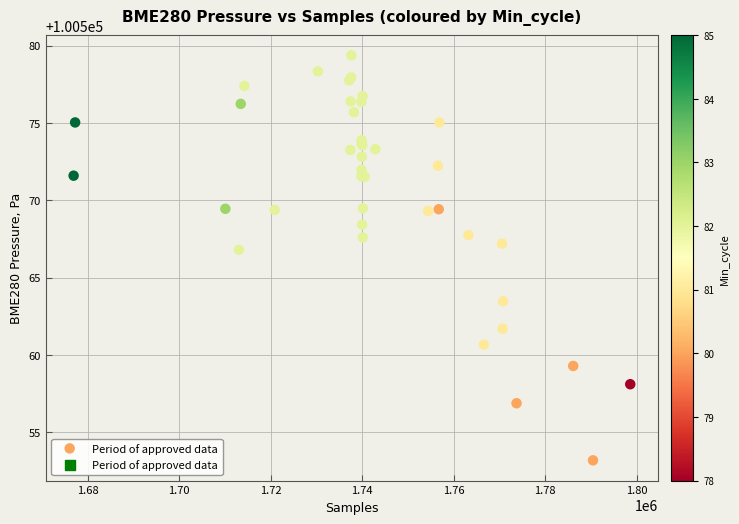

What Y value in the scatter plot is closest to 100566?

100566.8